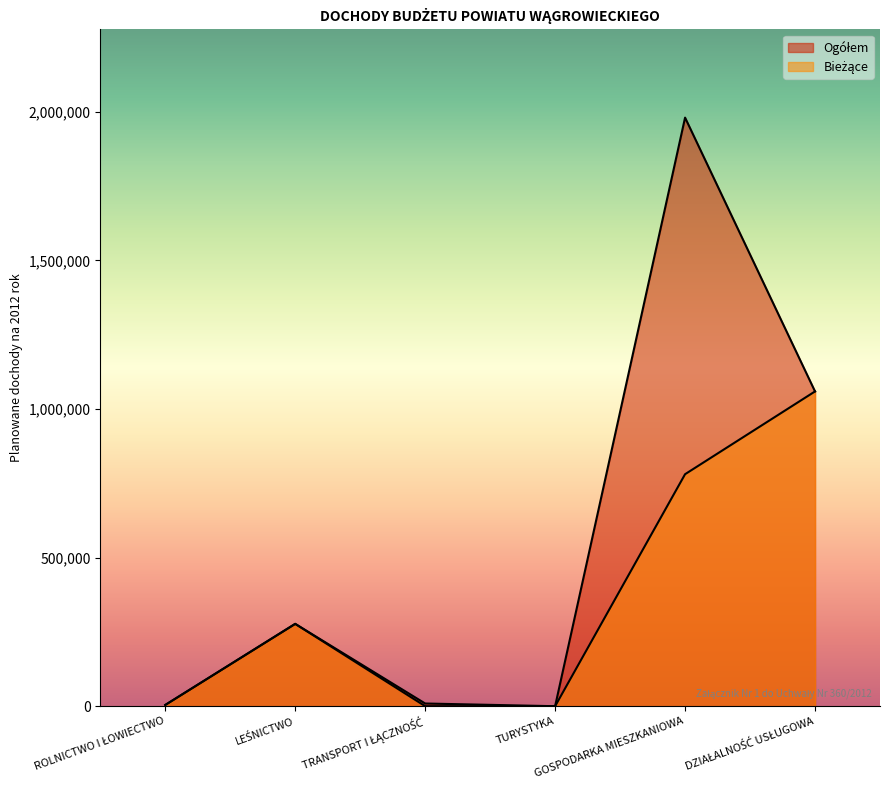

Where is the first local maximum for Bieżące?

LEŚNICTWO